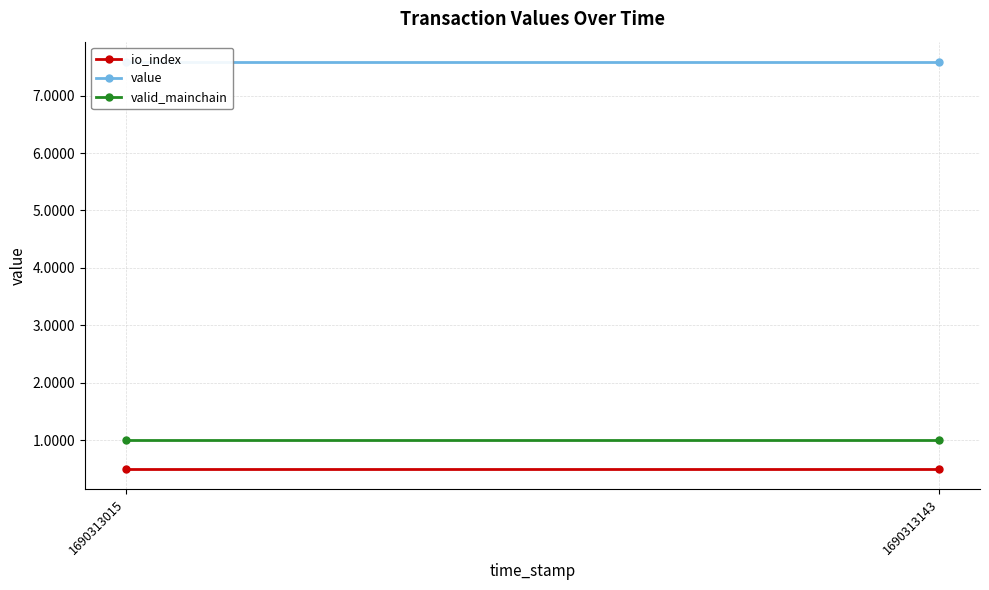

At how many categories does at least one series exceed 2?

2